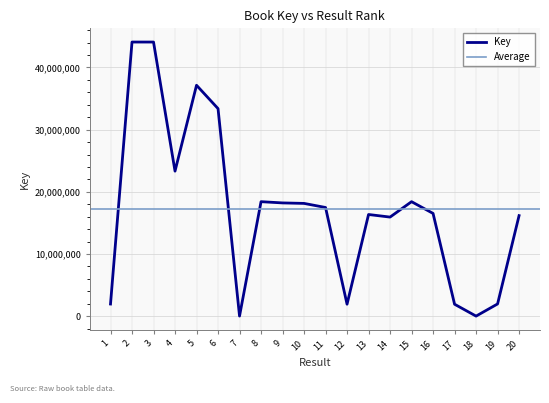

How many lines are shown in the chart?

1